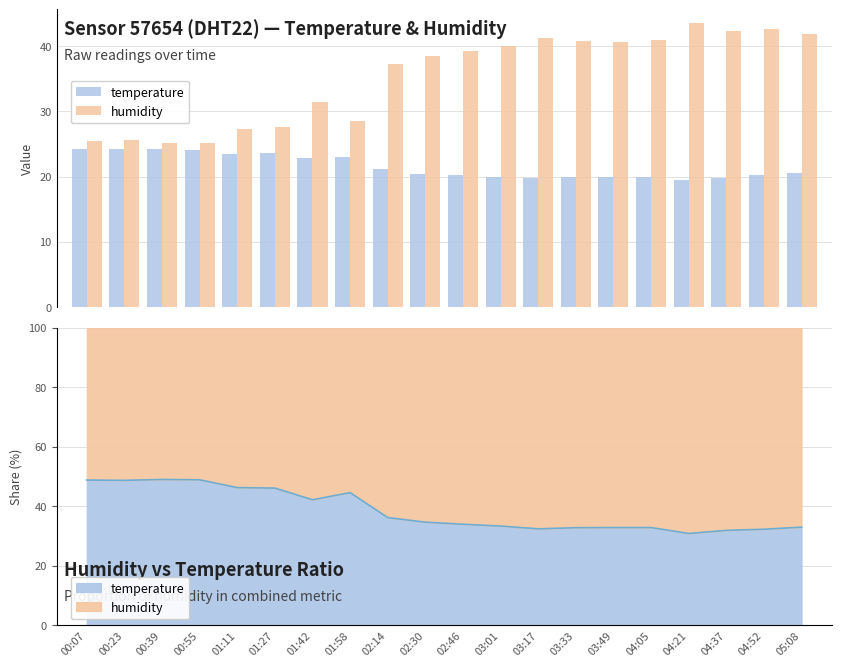

What is the label of the 3rd bar from the right?

04:37